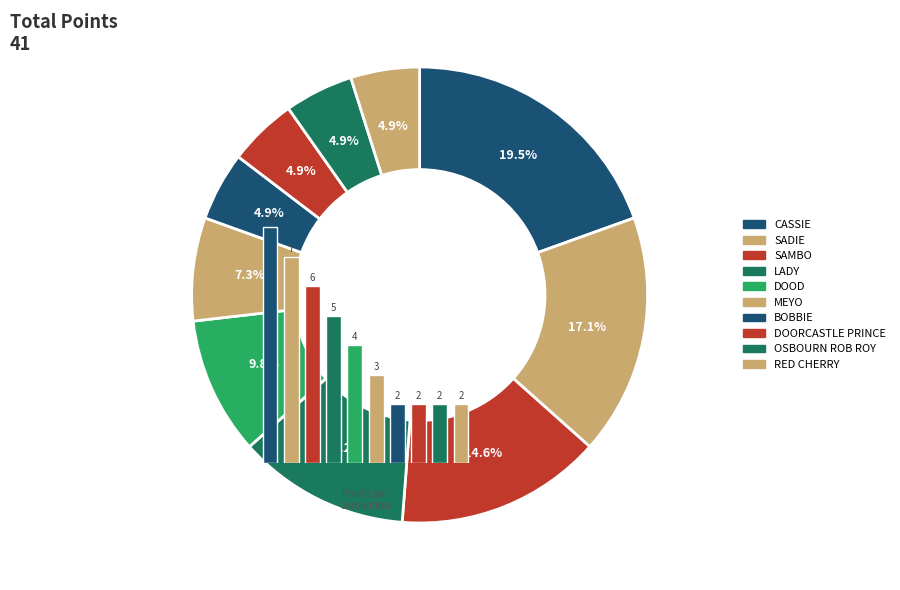

How many segments does this pie chart have?

10